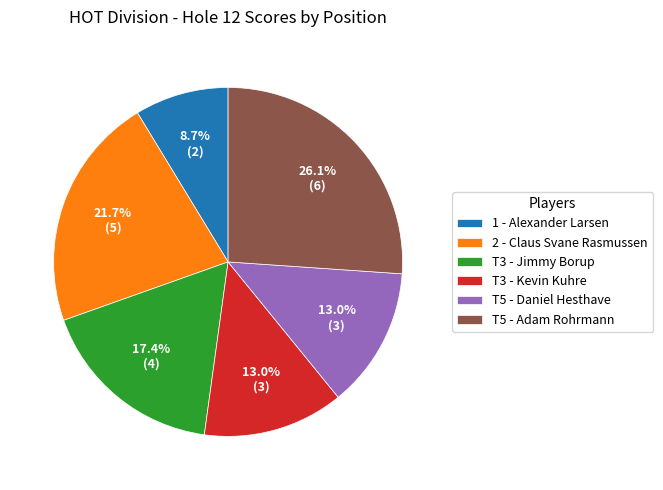

How many slices are in this pie chart?

6